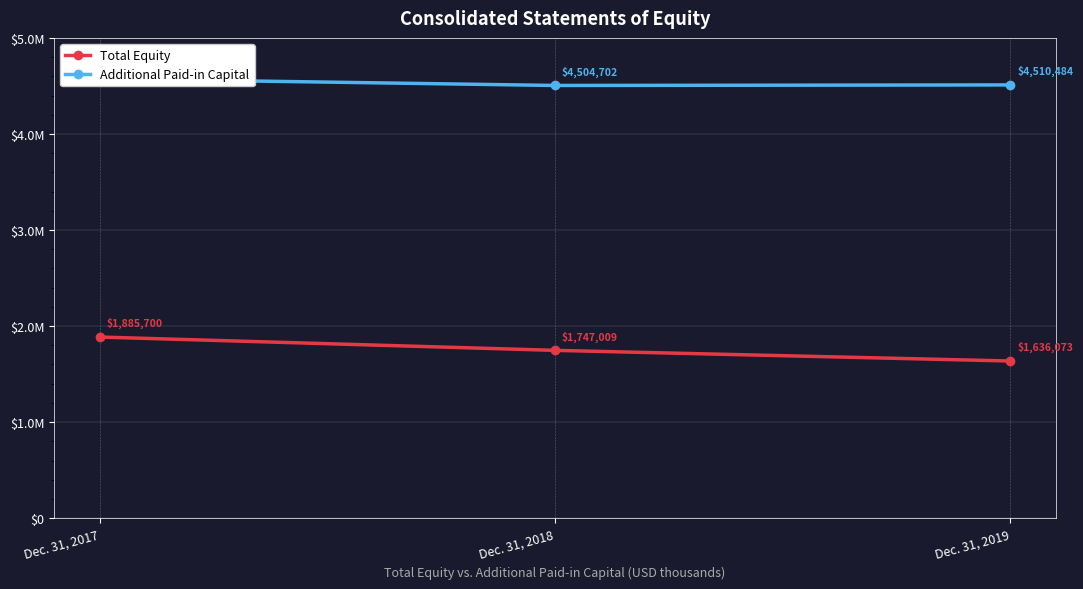

At Dec. 31, 2017, list the series in order from largest to smallest.

Additional Paid-in Capital, Total Equity